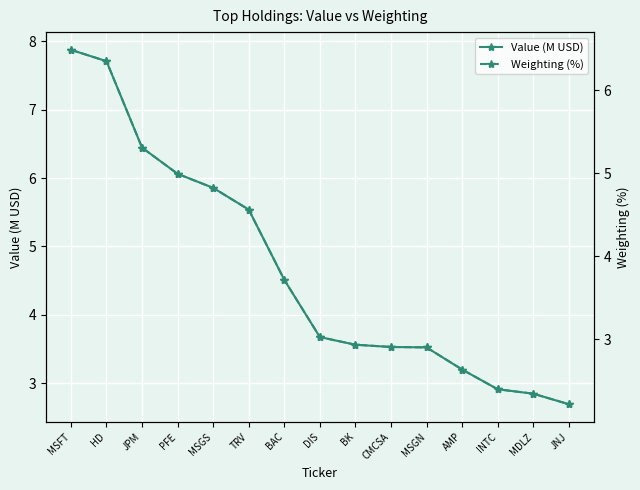

How many series are shown in this chart?

2